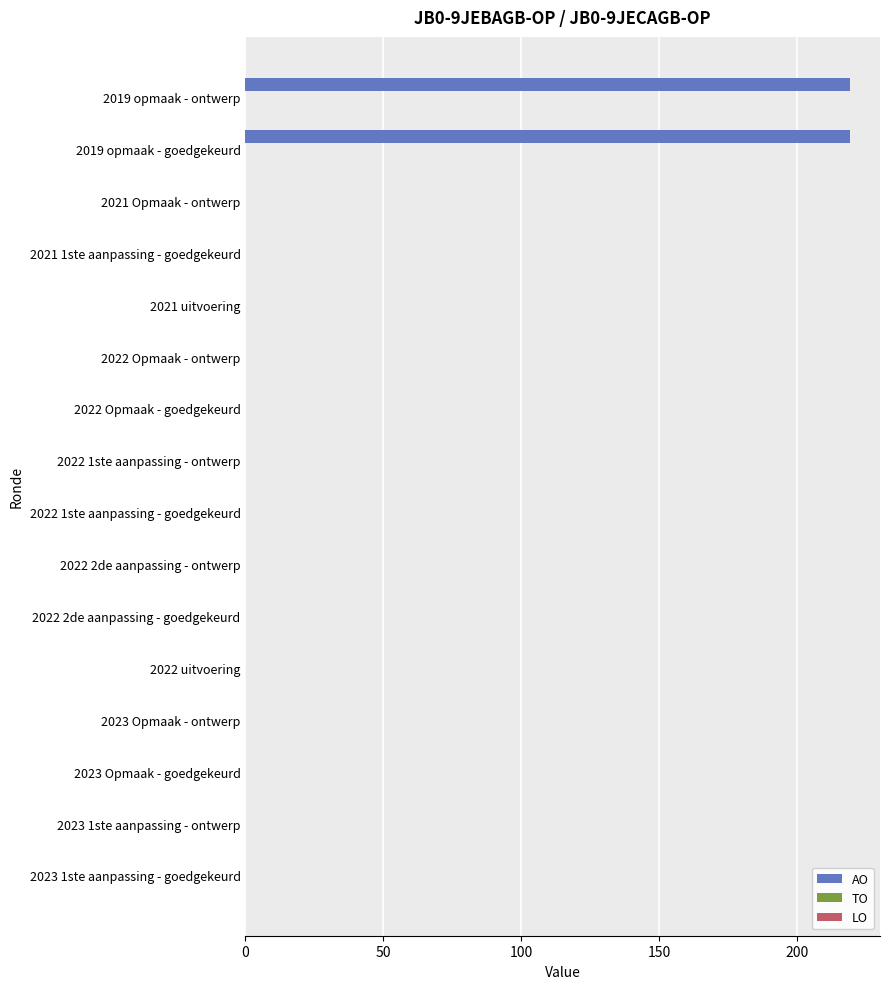

The value at 2021 uitvoering is -149. True or false?

False